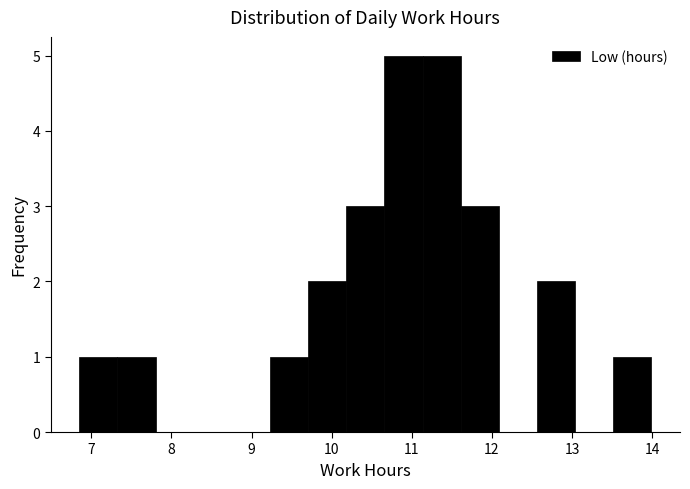

How tall is the bar that spans 9.2 to 9.7 on the x-axis? Neither the bar edges nor the heights are printed on the chart, so give them approximately, as read against the axes.

1